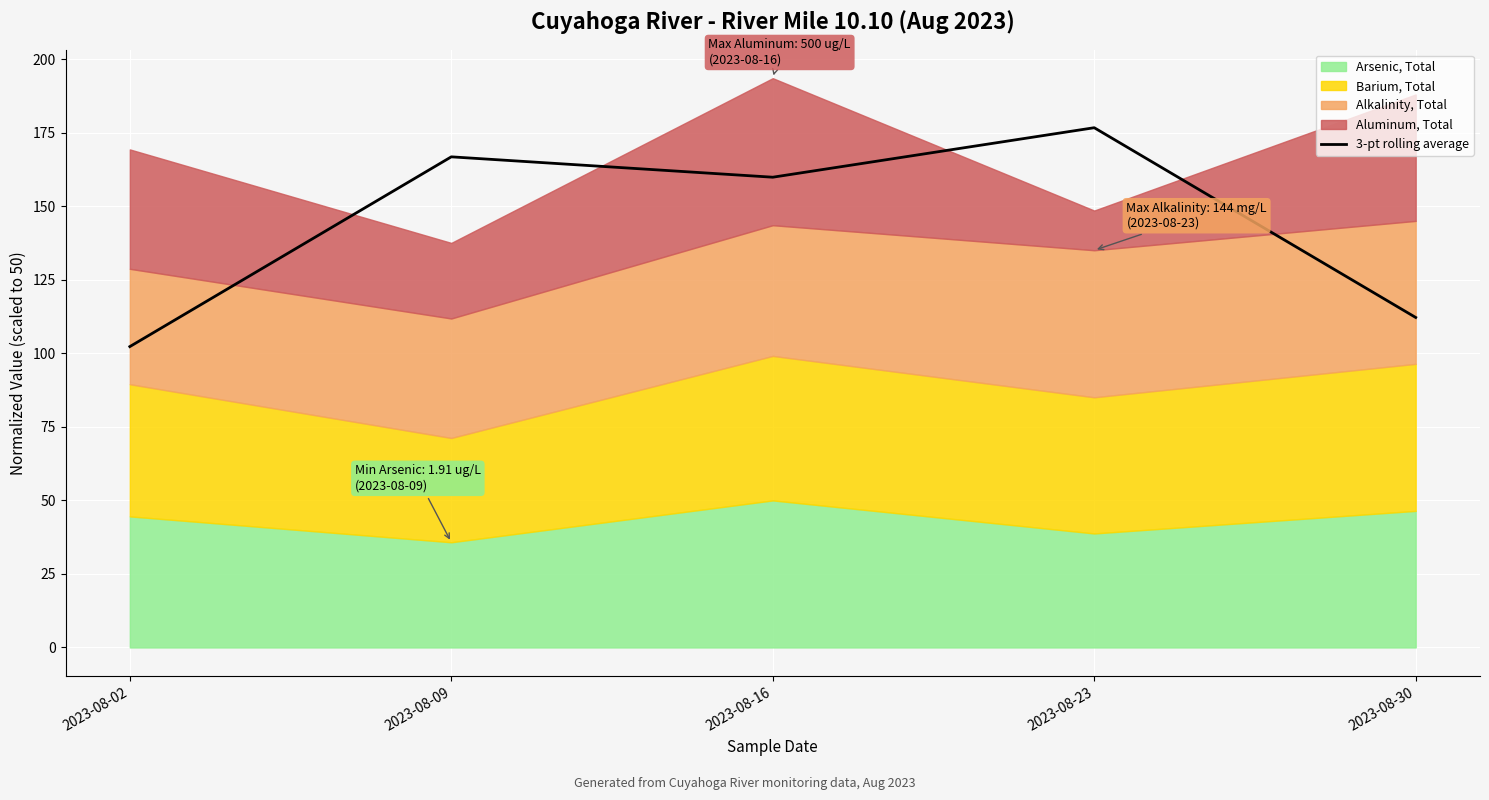

Where is the first local minimum?

2023-08-16